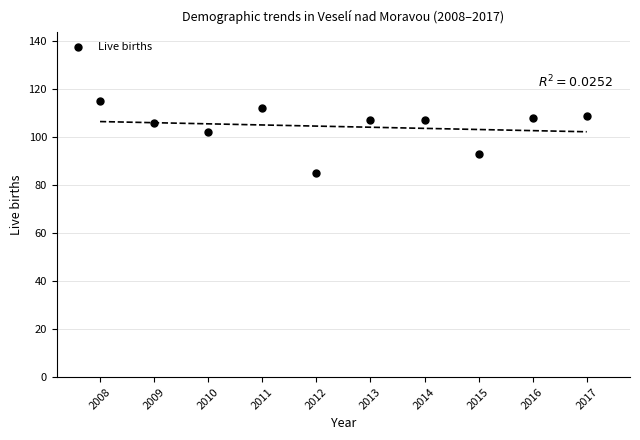

What Y value in the scatter plot is closest to 100?

102